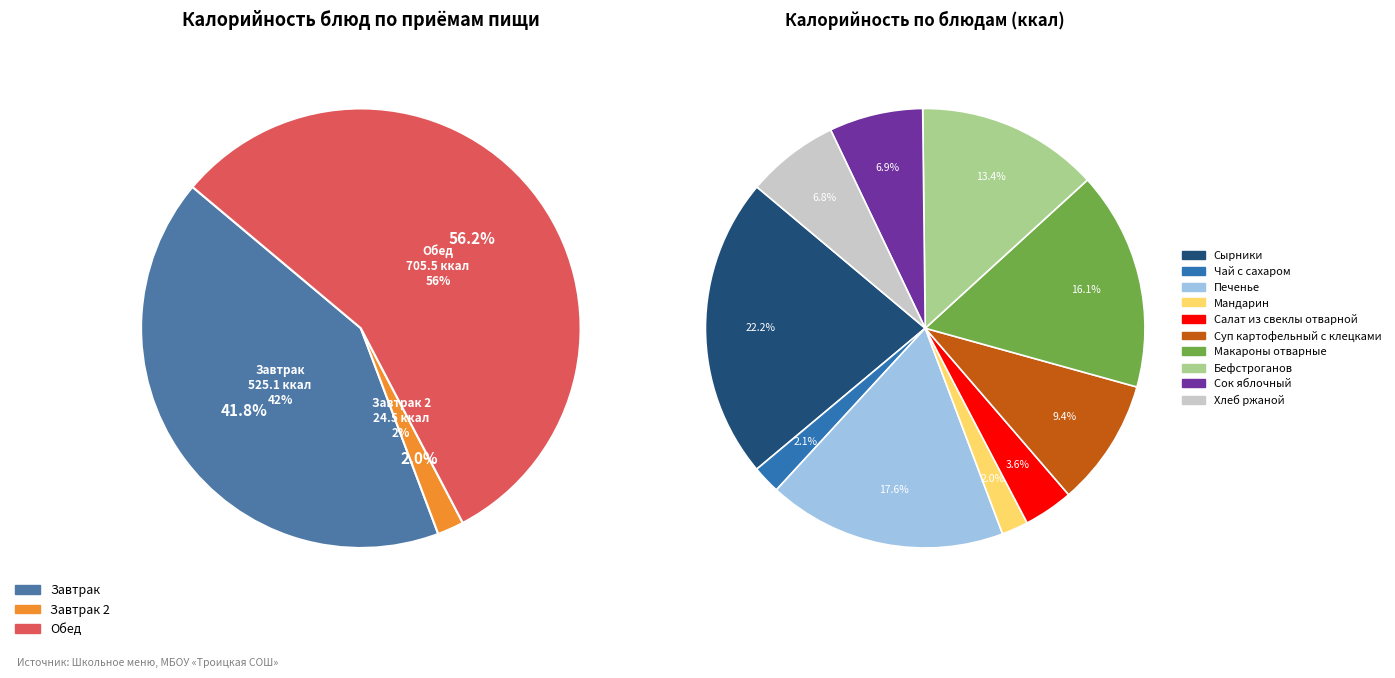

Is it true that Макароны отварные is 16% of the pie?

True